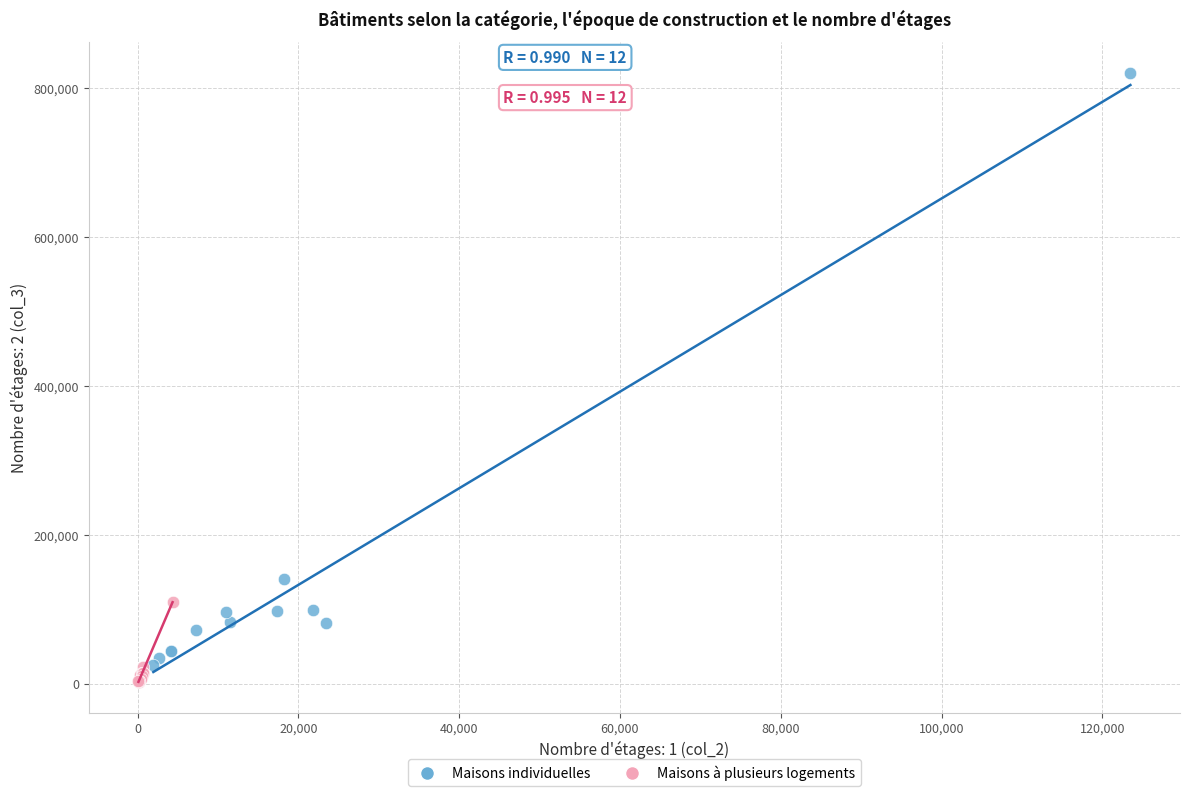

Which series has the largest Y range (max minus min)?

Maisons individuelles